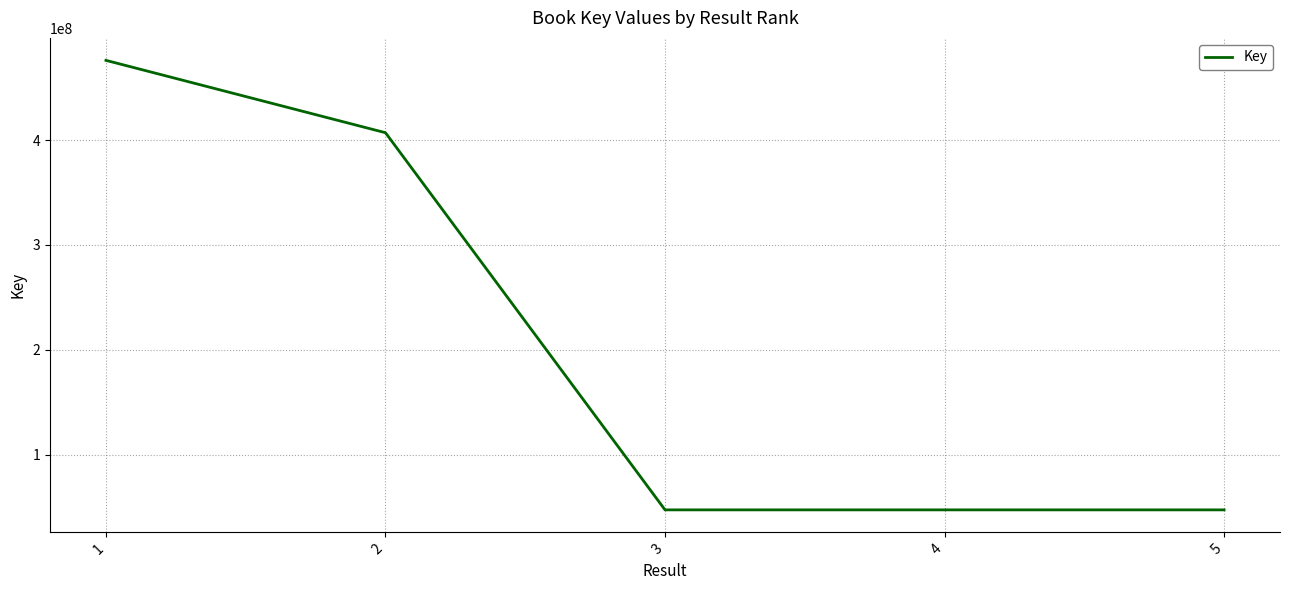

What is the maximum value shown in the chart?

476016585